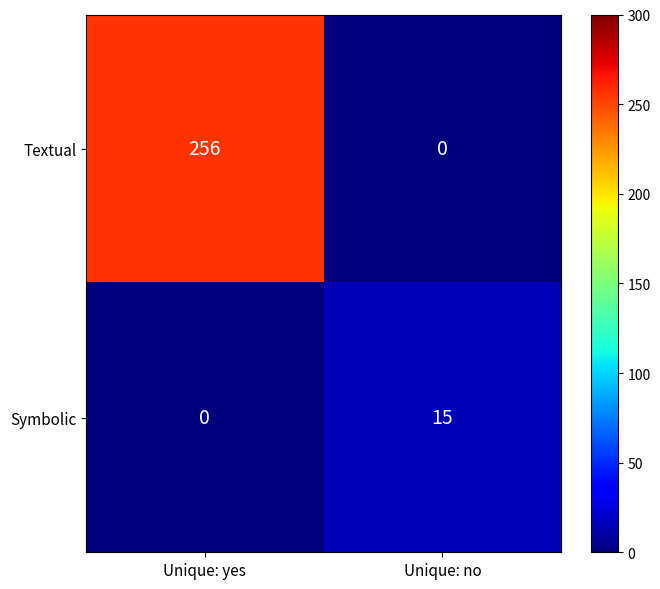

True or false: Textual has a value of 425 at Unique: yes.

False